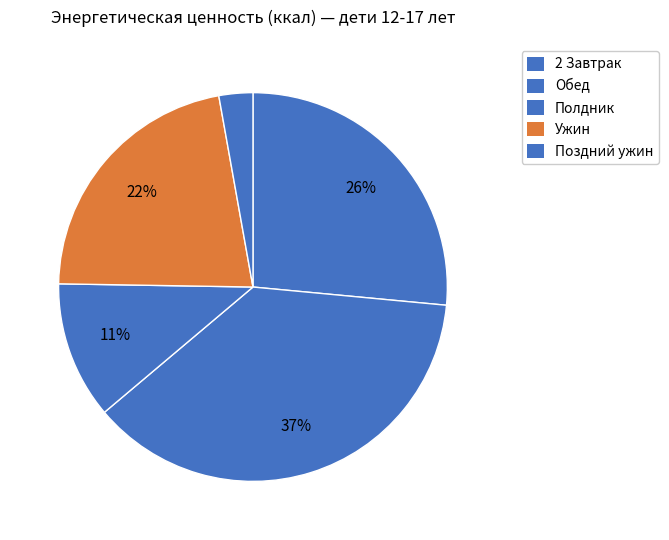

How many segments does this pie chart have?

5